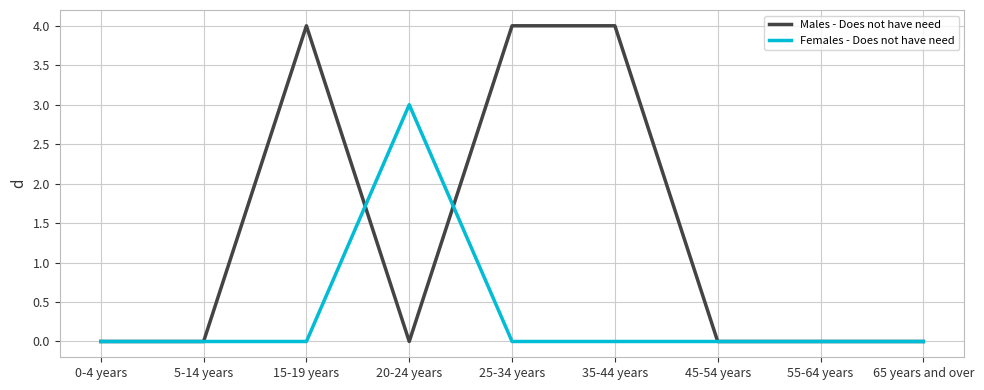

Reading right to left, extract all data points from this chart.

Males - Does not have need: 65 years and over=0	55-64 years=0	45-54 years=0	35-44 years=4	25-34 years=4	20-24 years=0	15-19 years=4	5-14 years=0	0-4 years=0
Females - Does not have need: 65 years and over=0	55-64 years=0	45-54 years=0	35-44 years=0	25-34 years=0	20-24 years=3	15-19 years=0	5-14 years=0	0-4 years=0